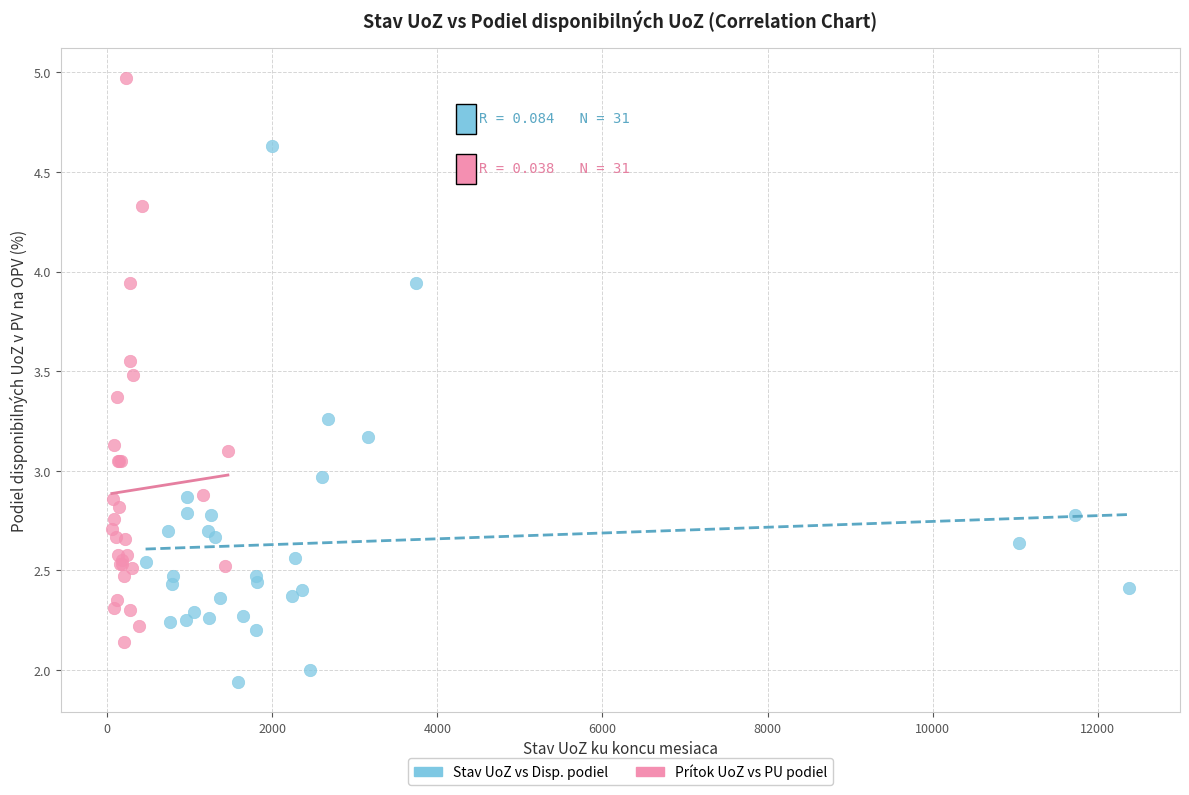

Which series reaches the minimum Y coordinate?

Stav UoZ vs Disp. podiel